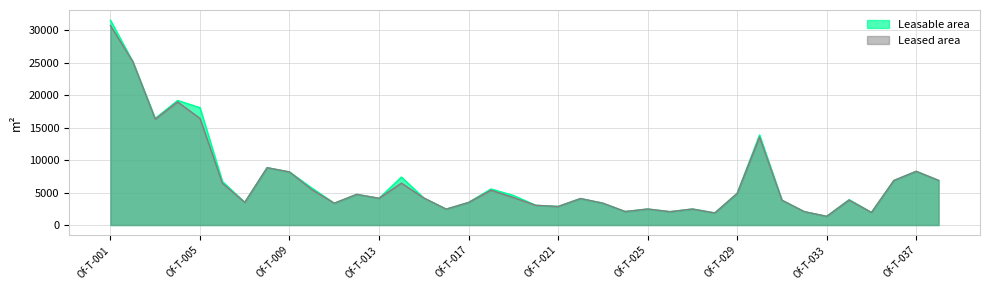

True or false: Leasable area has a value of 25127.1 at Of-T-002.

True